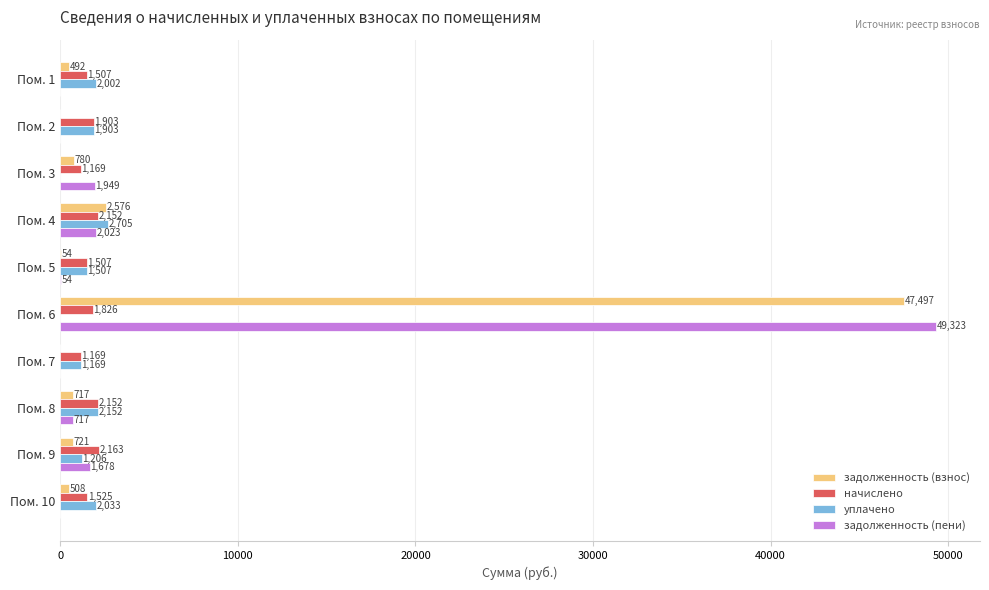

Between Пом. 3 and Пом. 5, which series saw the biggest shift?

задолженность (пени)